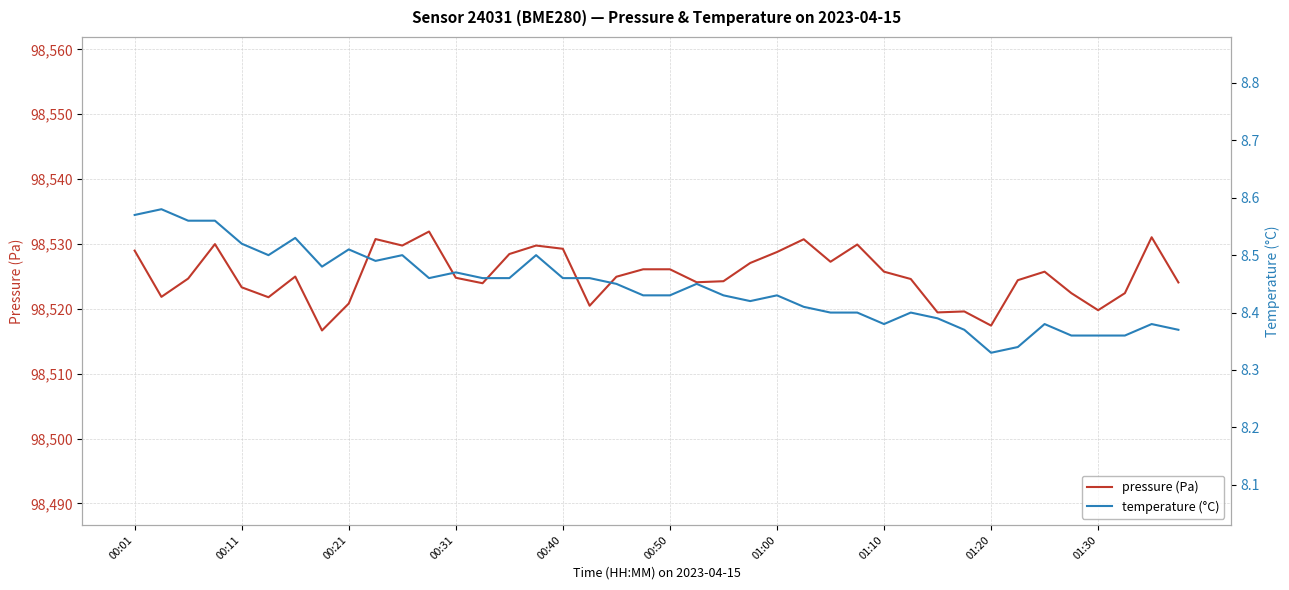

What is the minimum value shown in the chart?

8.3